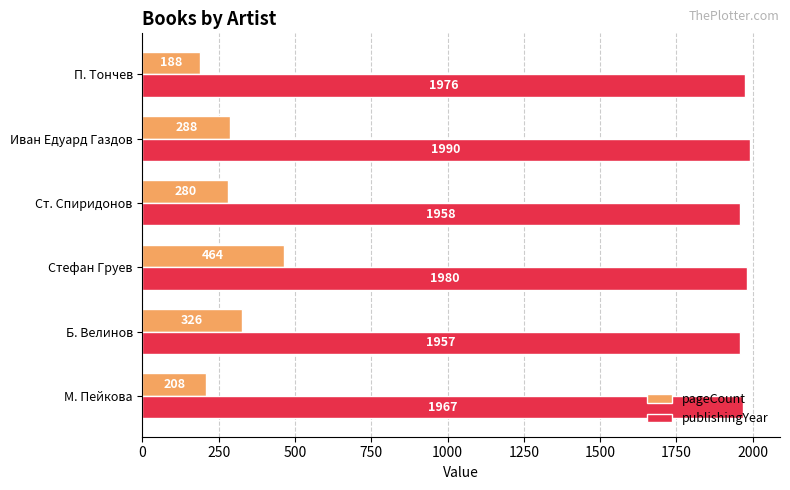

What is the total value across all series at Стефан Груев?

2444